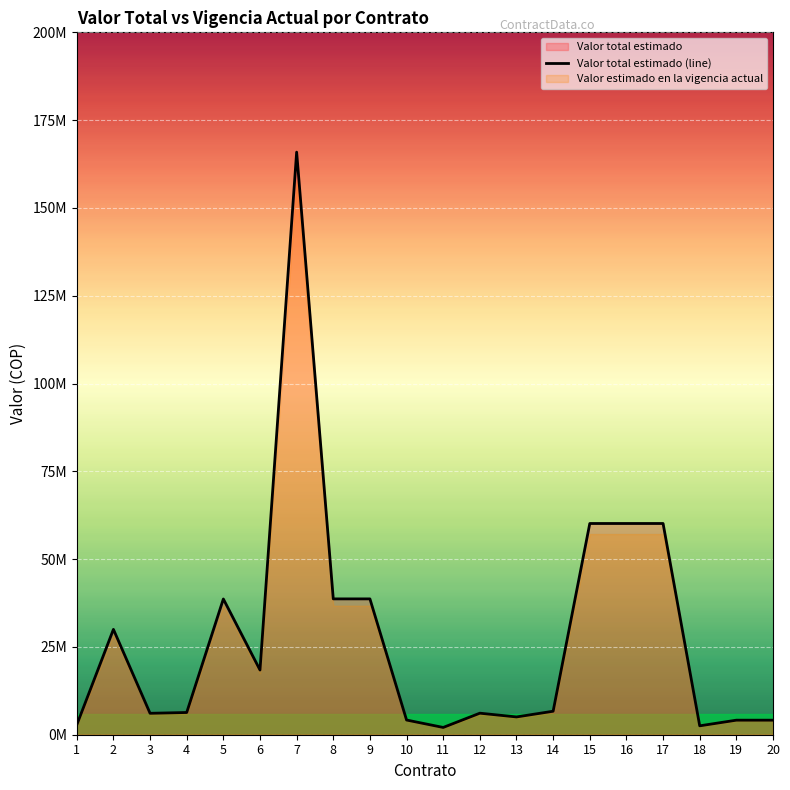

Reading left to right, transcribe all the data shown in this chart.

1=2800456	2=30000000	3=6100000	4=6328326	5=38650533	6=18425000	7=165885417	8=38677500	9=38677500	10=4181500	11=2071000	12=6133000	13=5063800	14=6690500	15=60145382	16=60145382	17=60145382	18=2531900	19=4142000	20=4142000